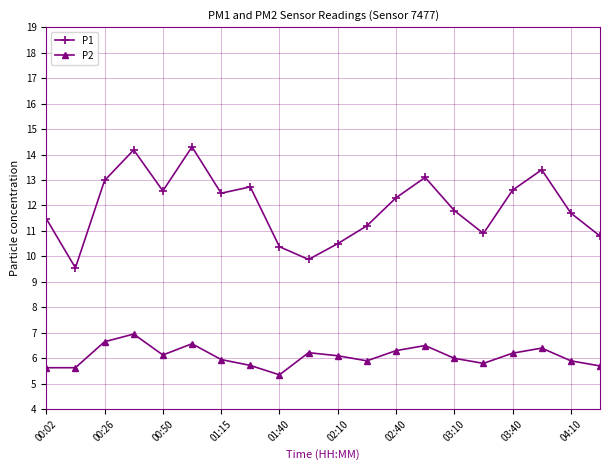

True or false: P2 has more than 1 interior local peaks.

True